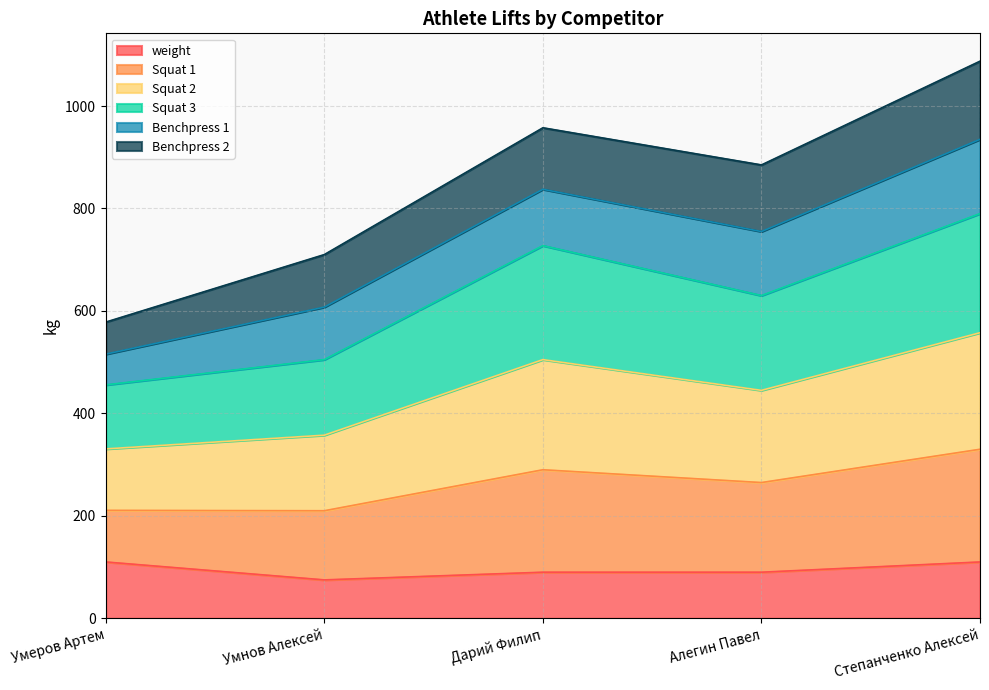

What is the minimum value for weight?

75.0